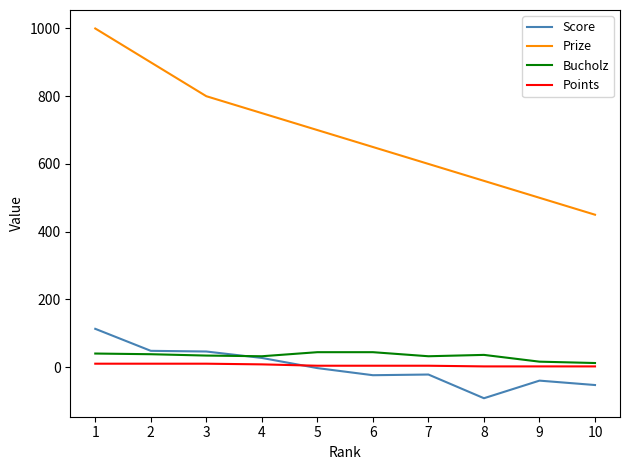

True or false: Points and Prize intersect in this chart.

False